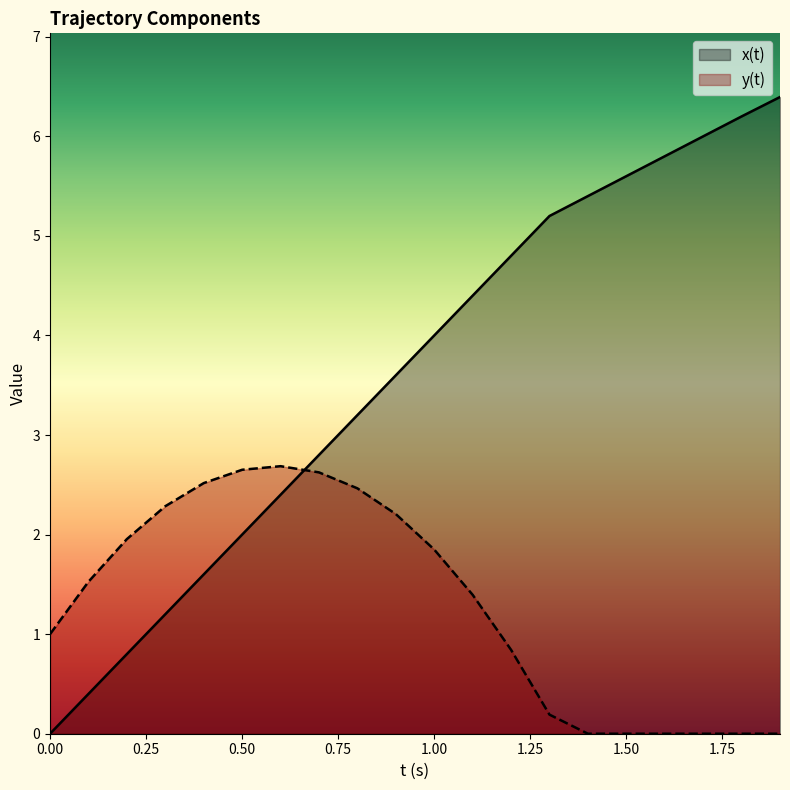

What is the maximum value for y(t)?

2.7